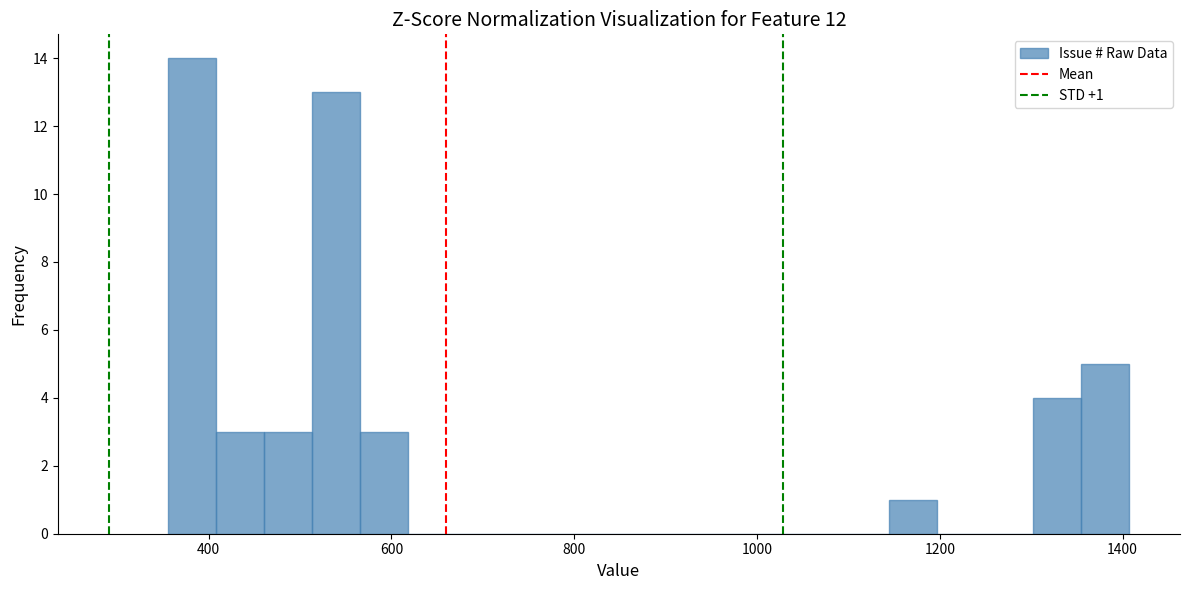

Around what value on the x-axis is the tallest bar? Give the approximate position of its centre, as read against the axis.

380